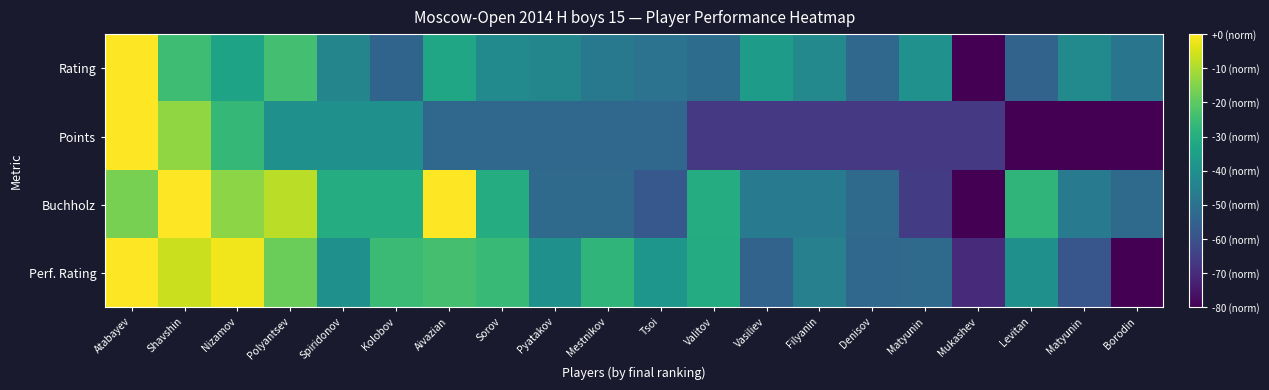

Which category has the highest value across all series?

Atabayev